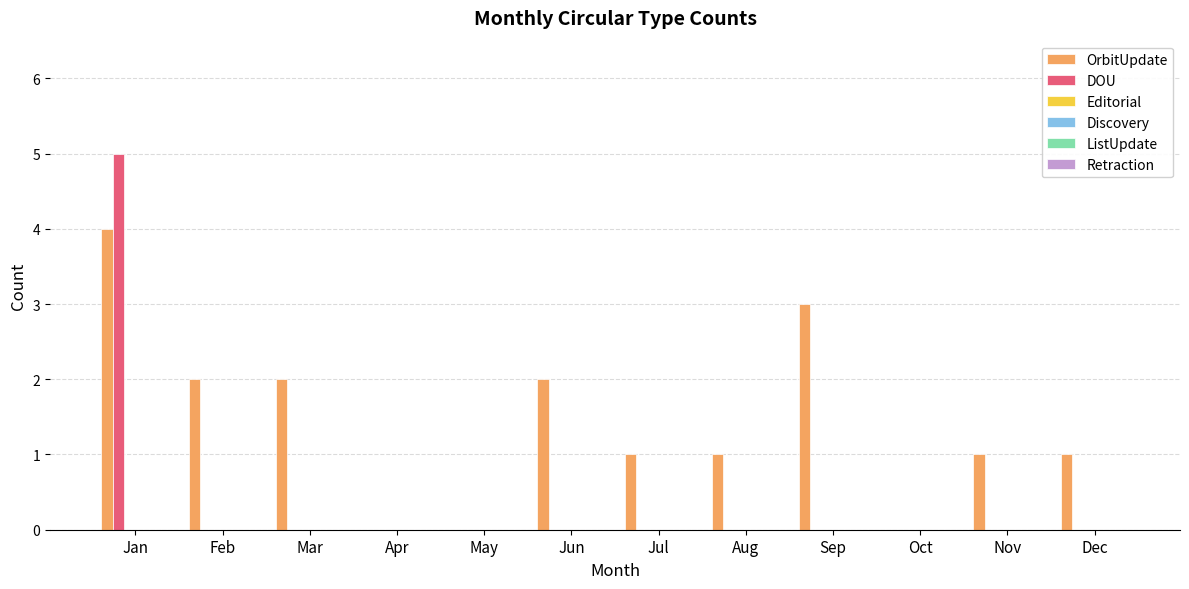

Which series has the largest total across all categories?

OrbitUpdate